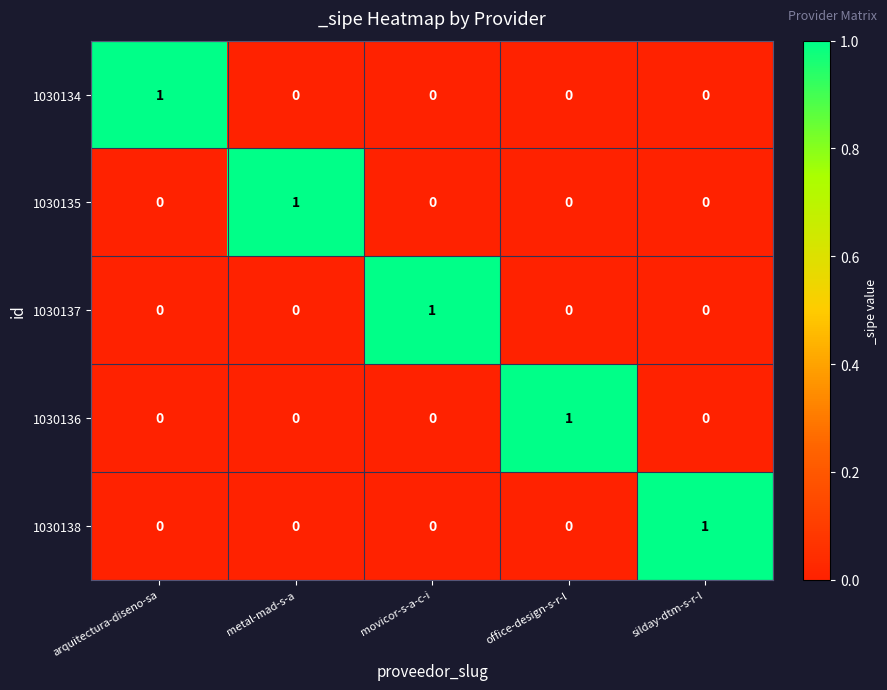

How many categories are shown in the chart?

5